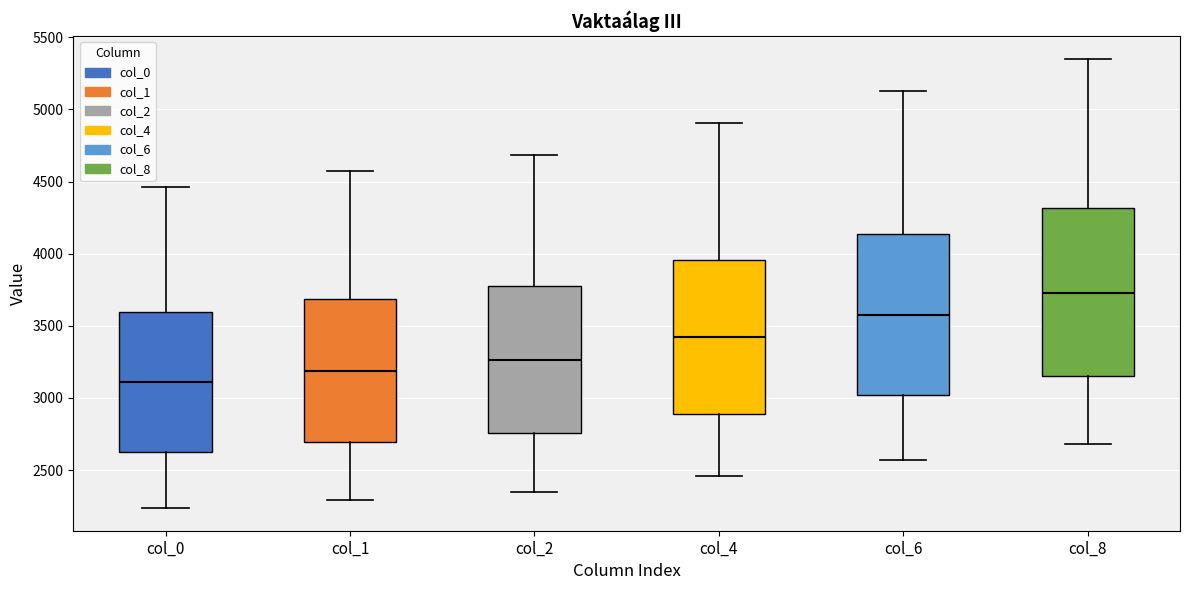

Which box has the lowest median line?

col_0